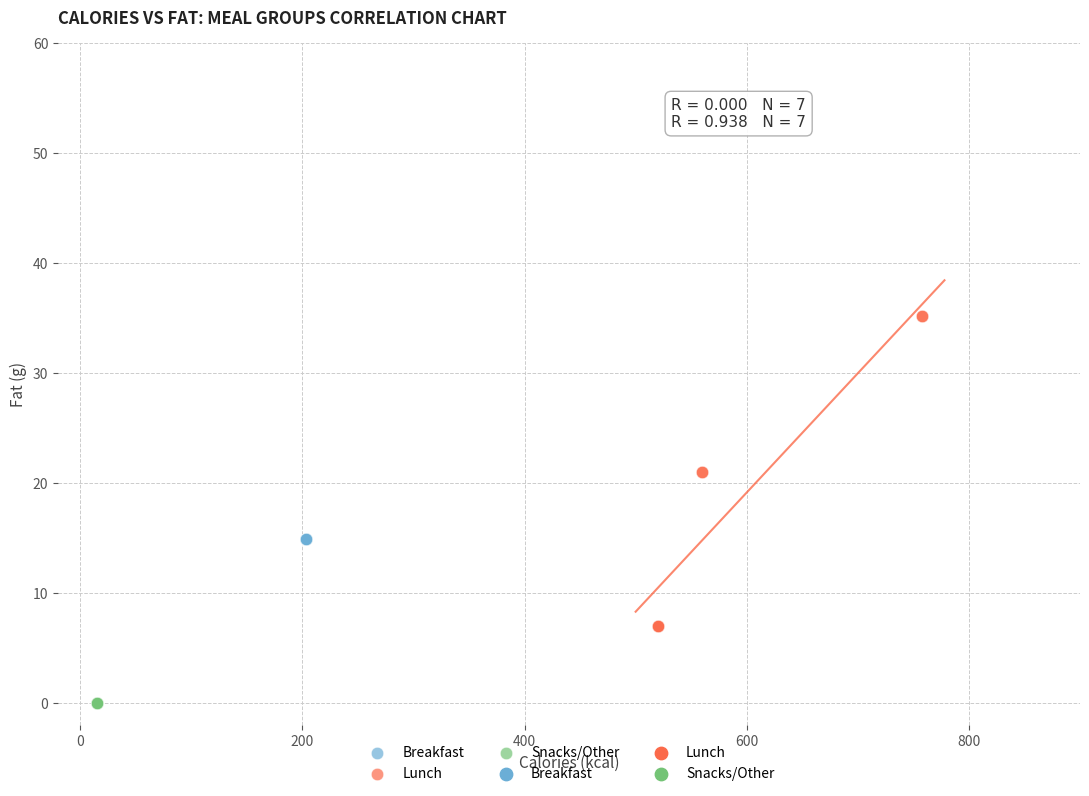

Which series contains the highest Y value?

Lunch